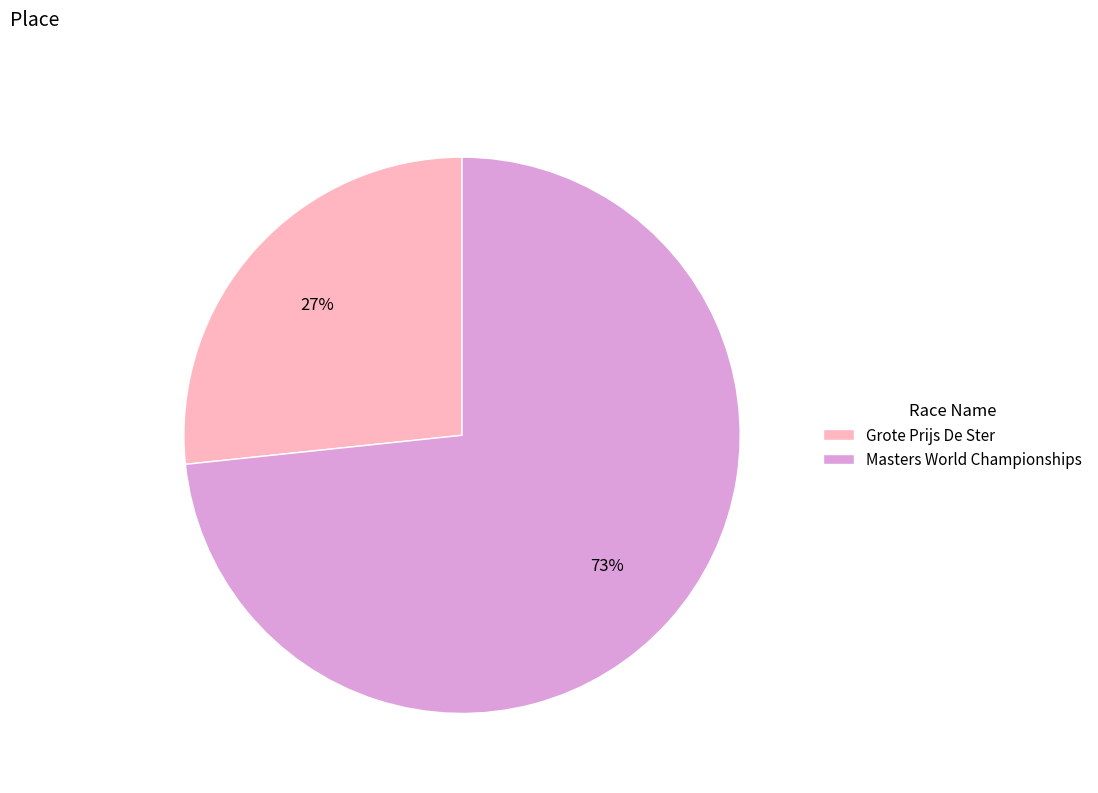

To the nearest percent, what portion does Grote Prijs De Ster represent?

27%